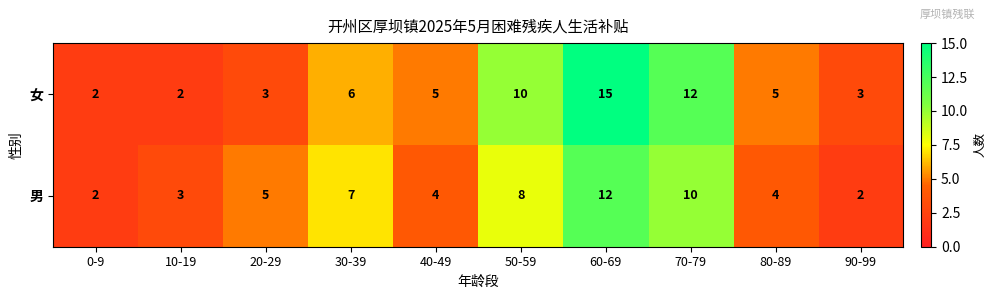

How many 男 values are between 3 and 8?

6